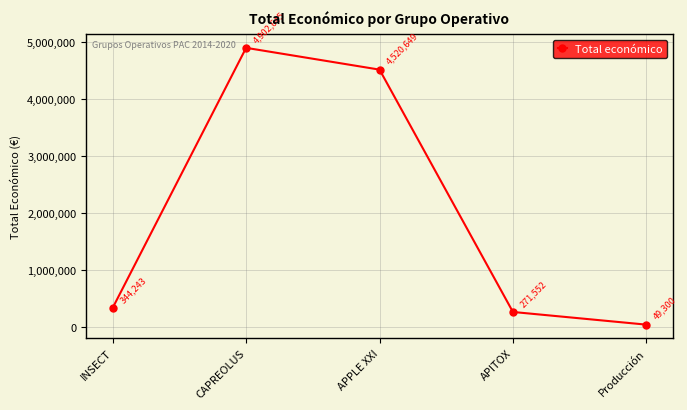

How many series are shown in this chart?

1